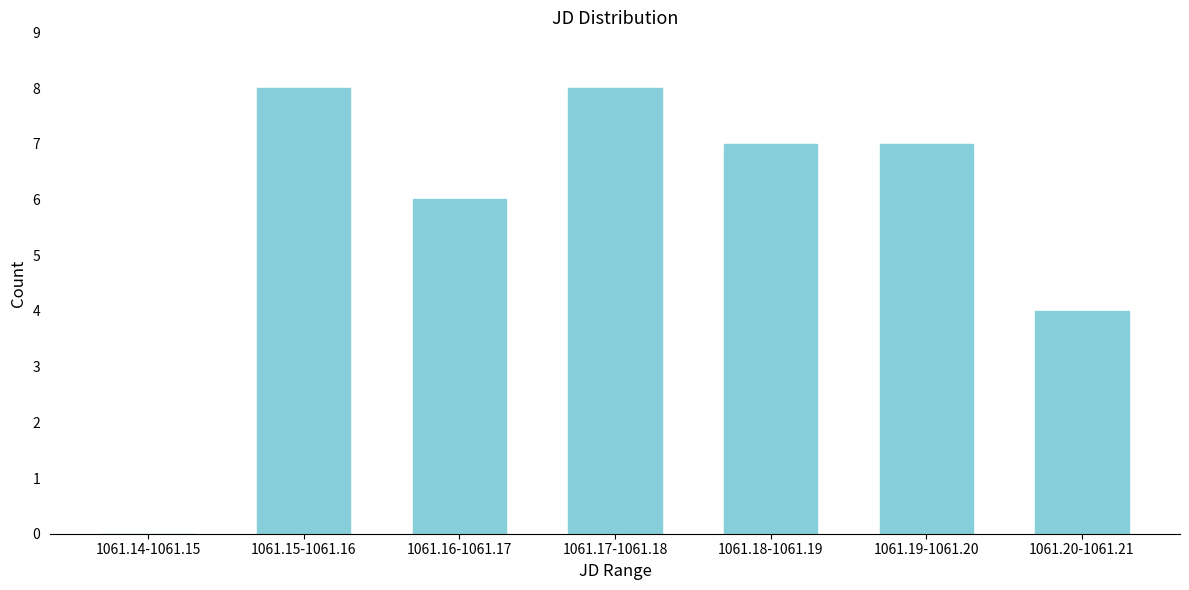

Reading left to right, extract all data points from this chart.

1061.14-1061.15=0	1061.15-1061.16=8	1061.16-1061.17=6	1061.17-1061.18=8	1061.18-1061.19=7	1061.19-1061.20=7	1061.20-1061.21=4